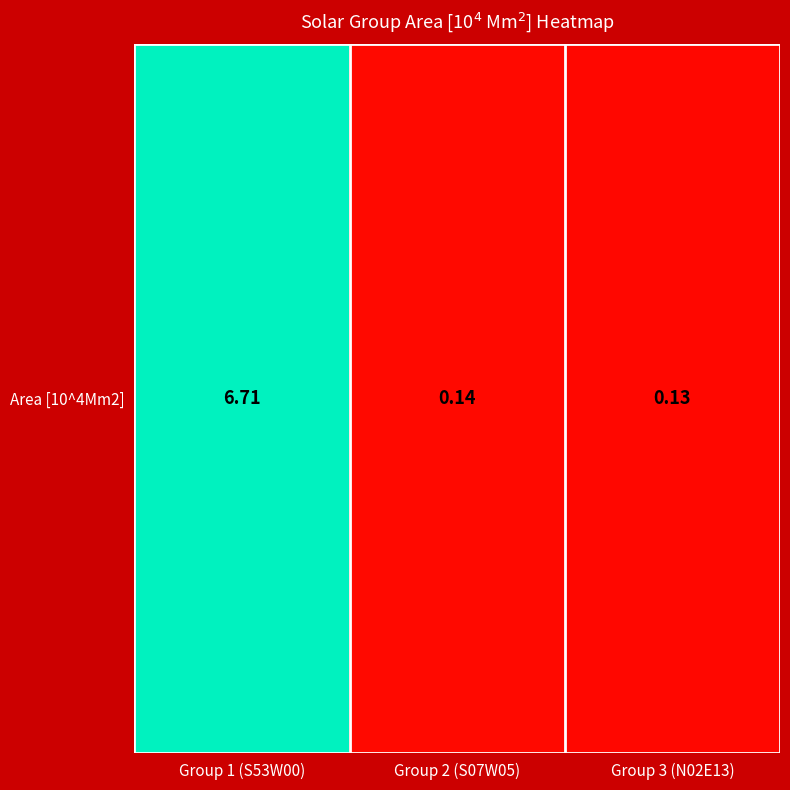

Rank the categories by value from highest to lowest.

Group 1 (S53W00), Group 2 (S07W05), Group 3 (N02E13)